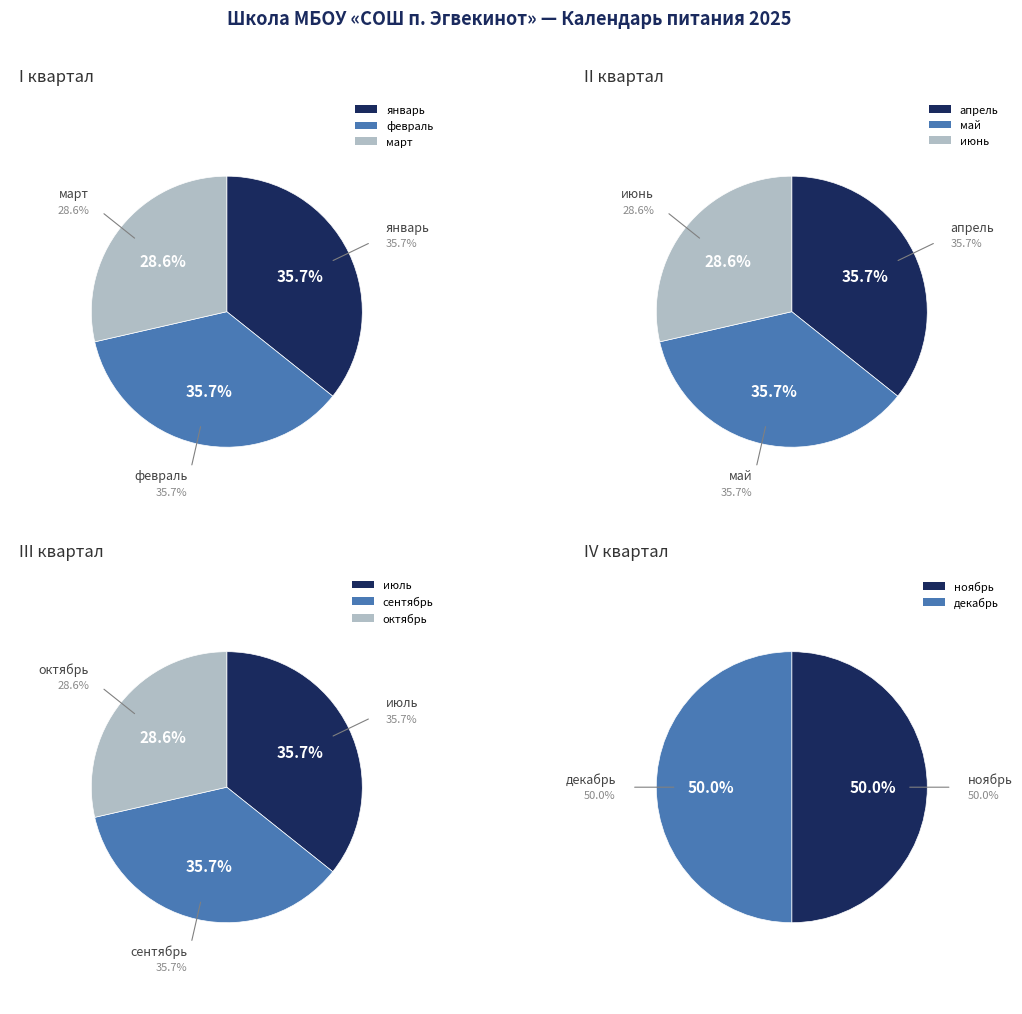

Which slice is the largest?

январь